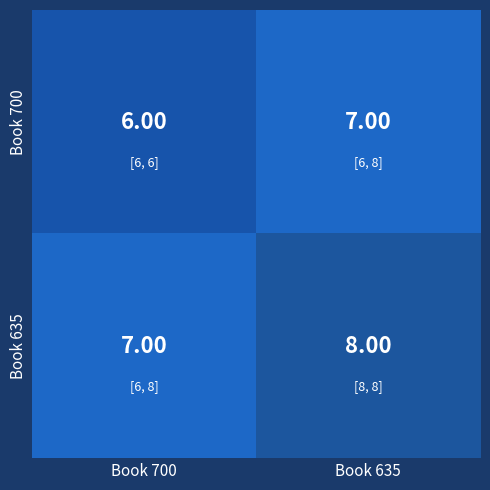

What is the sum of all Book 635 values?

15